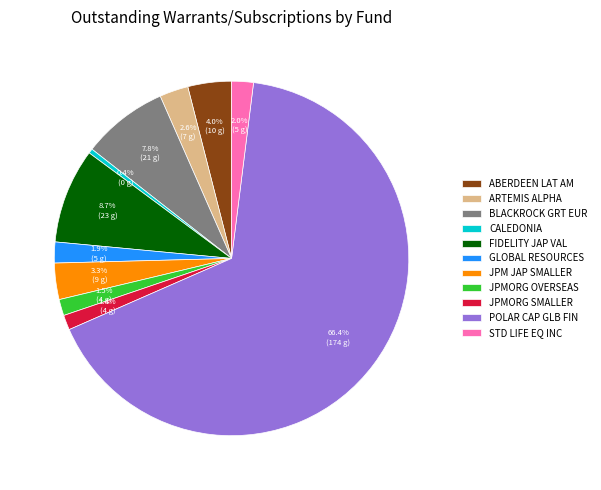

Which slice is the smallest?

CALEDONIA